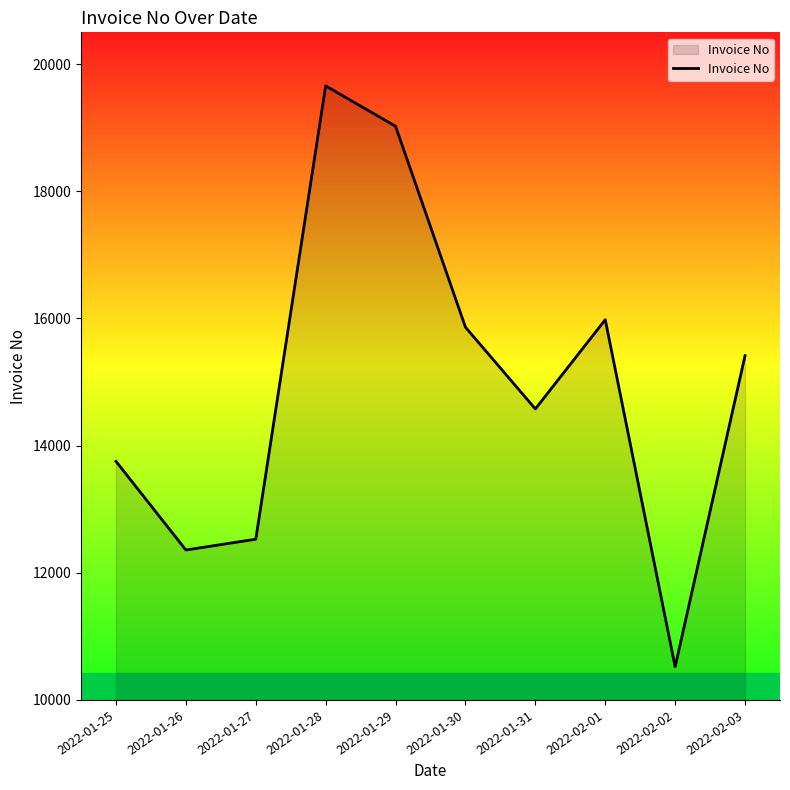

Reading left to right, what are all the values shown in this chart?

13753	12358	12528	19658	19023	15862	14577	15980	10522	15415